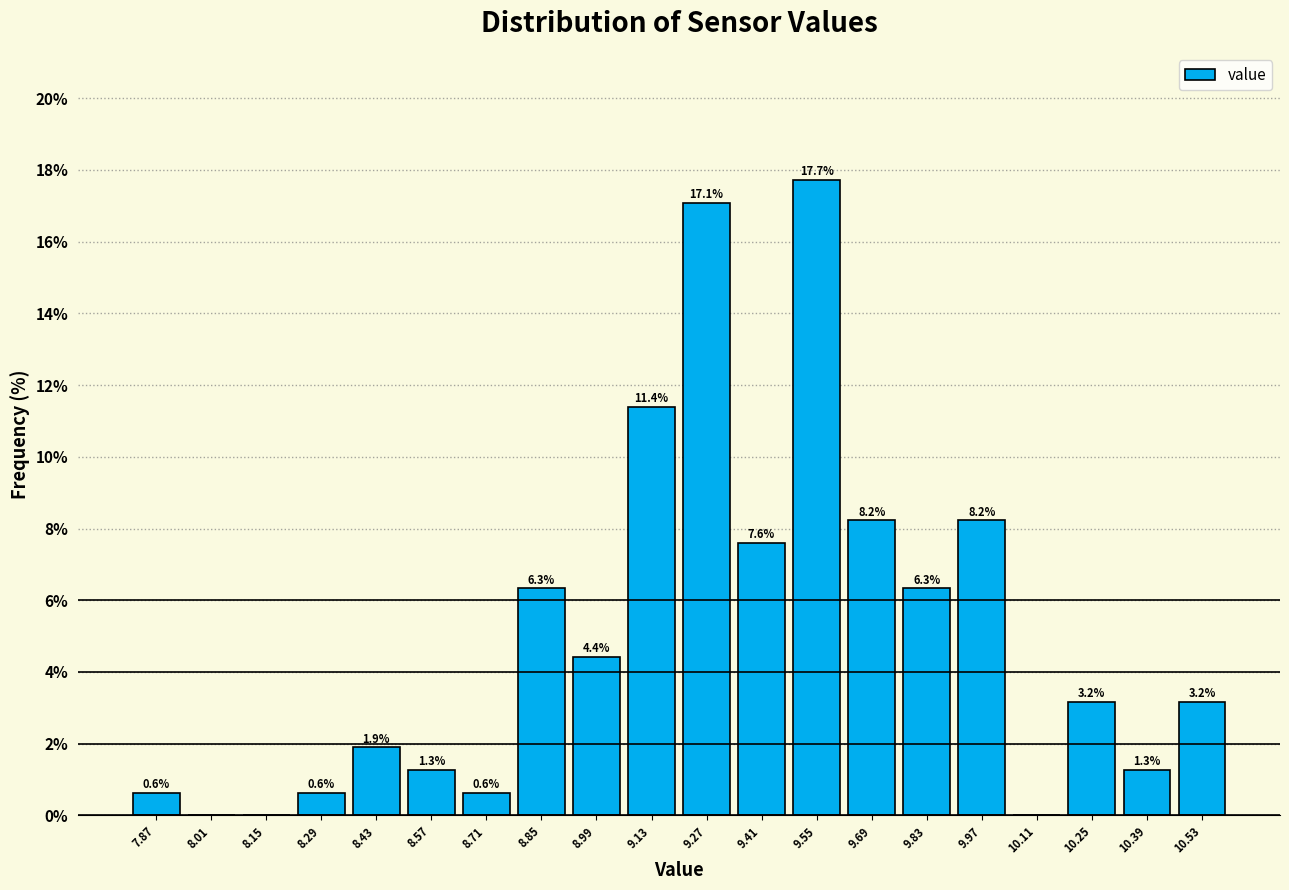

Over which range of the x-axis is the bar tallest?

9.48 to 9.62